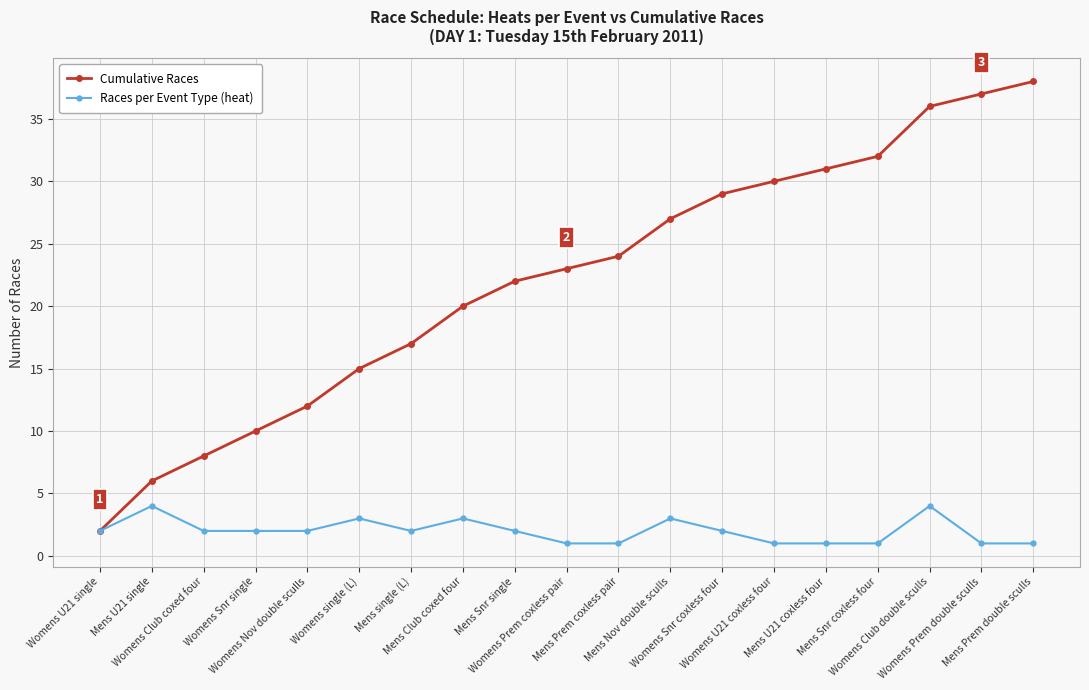

Count the number of data series in this chart.

2